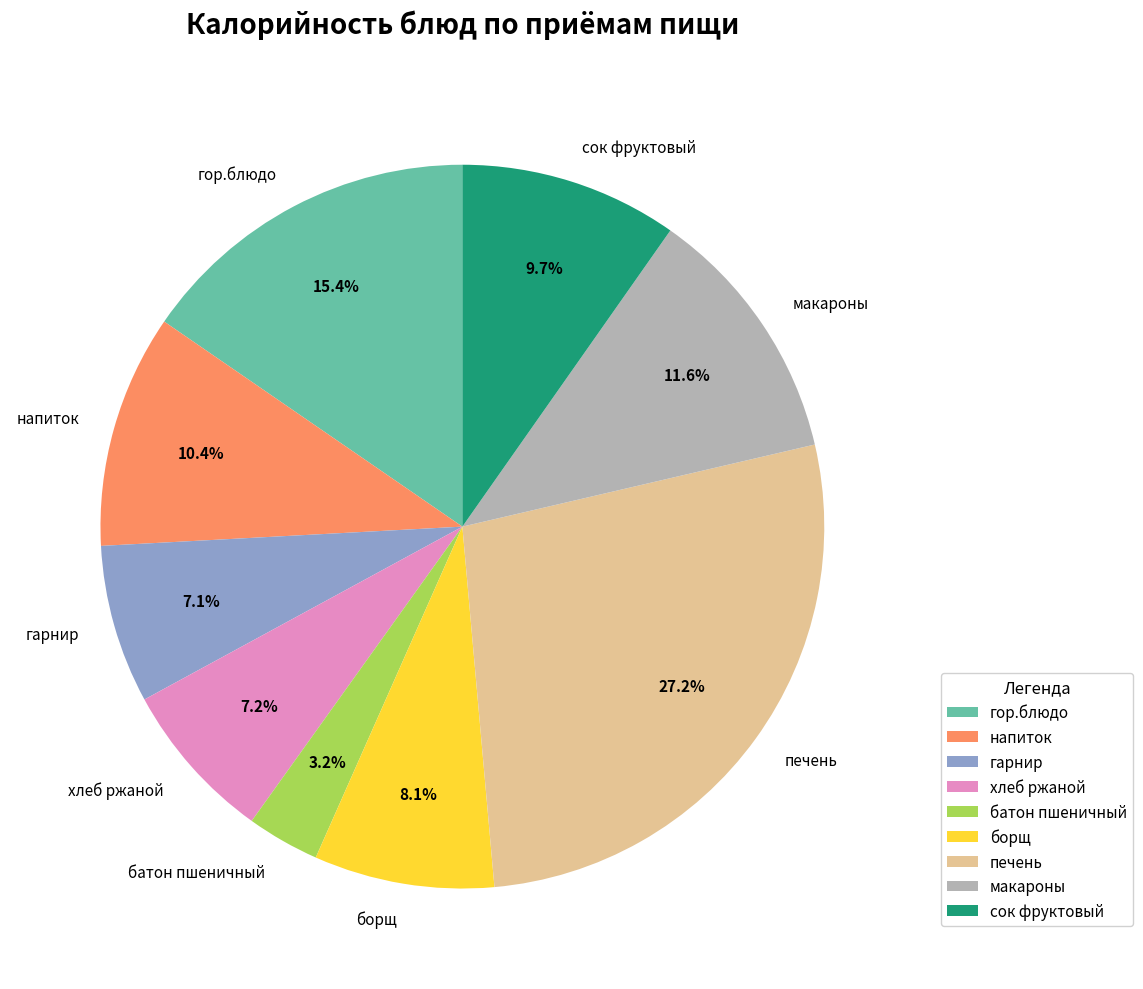

Which slice is the smallest?

батон пшеничный